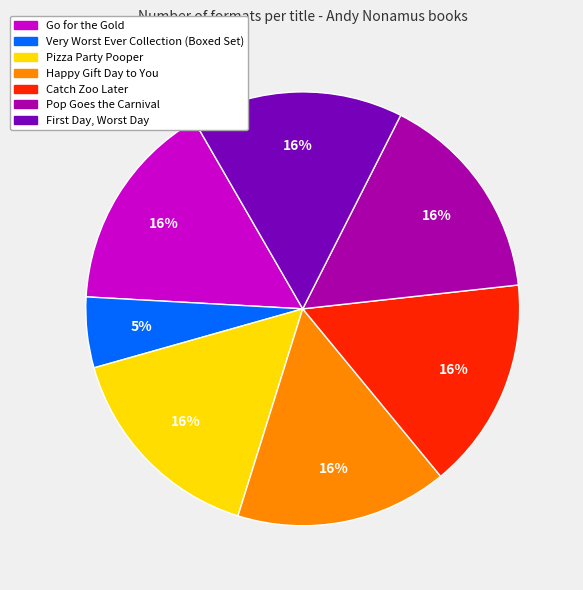

Approximately how many times larger is the value at Go for the Gold compared to Pop Goes the Carnival?

1.0